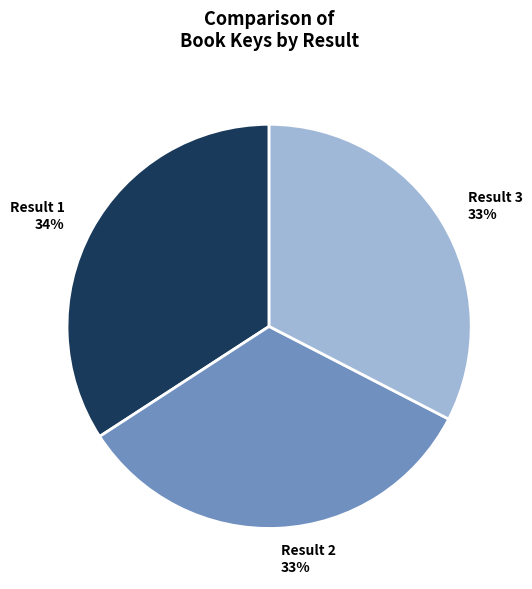

Is there any slice that represents more than half of the pie?

No